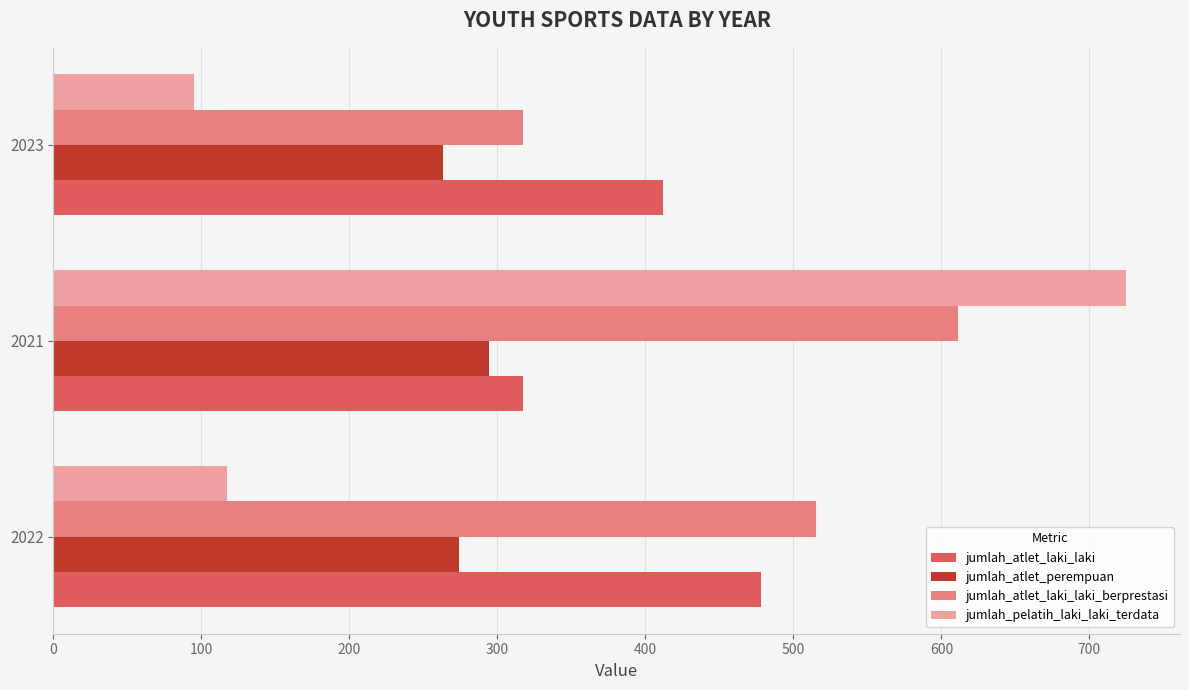

At how many categories does at least one series exceed 373?

3